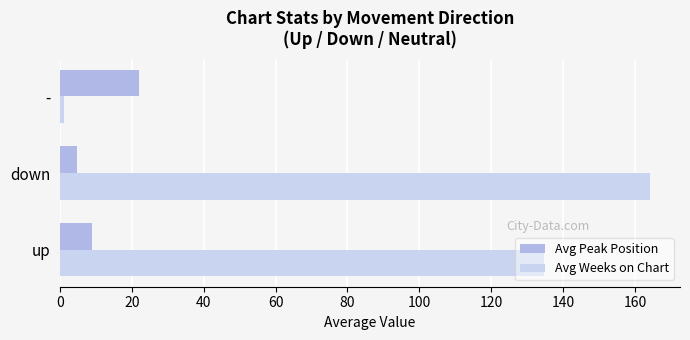

How many data points in Avg Weeks on Chart are above 134?

2